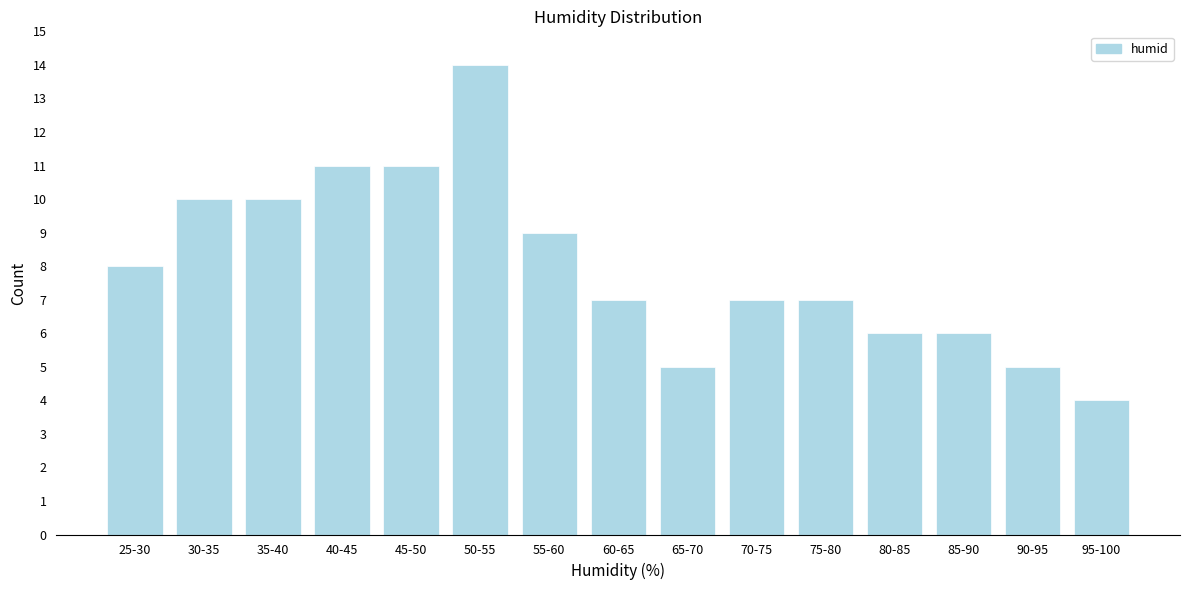

Reading left to right, transcribe all the data shown in this chart.

8	10	10	11	11	14	9	7	5	7	7	6	6	5	4